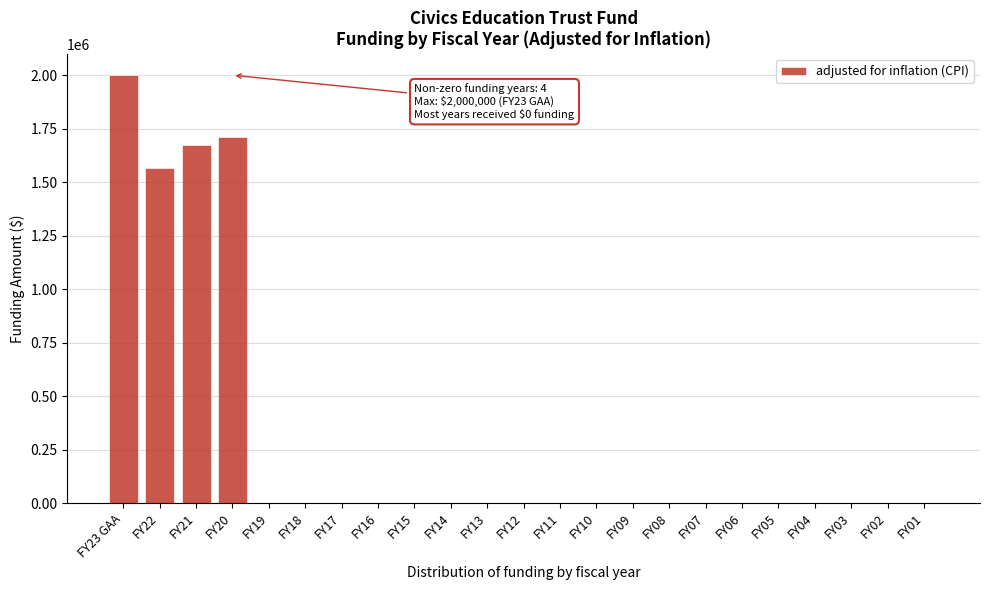

Reading right to left, transcribe all the data shown in this chart.

FY01=0	FY02=0	FY03=0	FY04=0	FY05=0	FY06=0	FY07=0	FY08=0	FY09=0	FY10=0	FY11=0	FY12=0	FY13=0	FY14=0	FY15=0	FY16=0	FY17=0	FY18=0	FY19=0	FY20=1712895	FY21=1674564	FY22=1564893	FY23 GAA=2000000